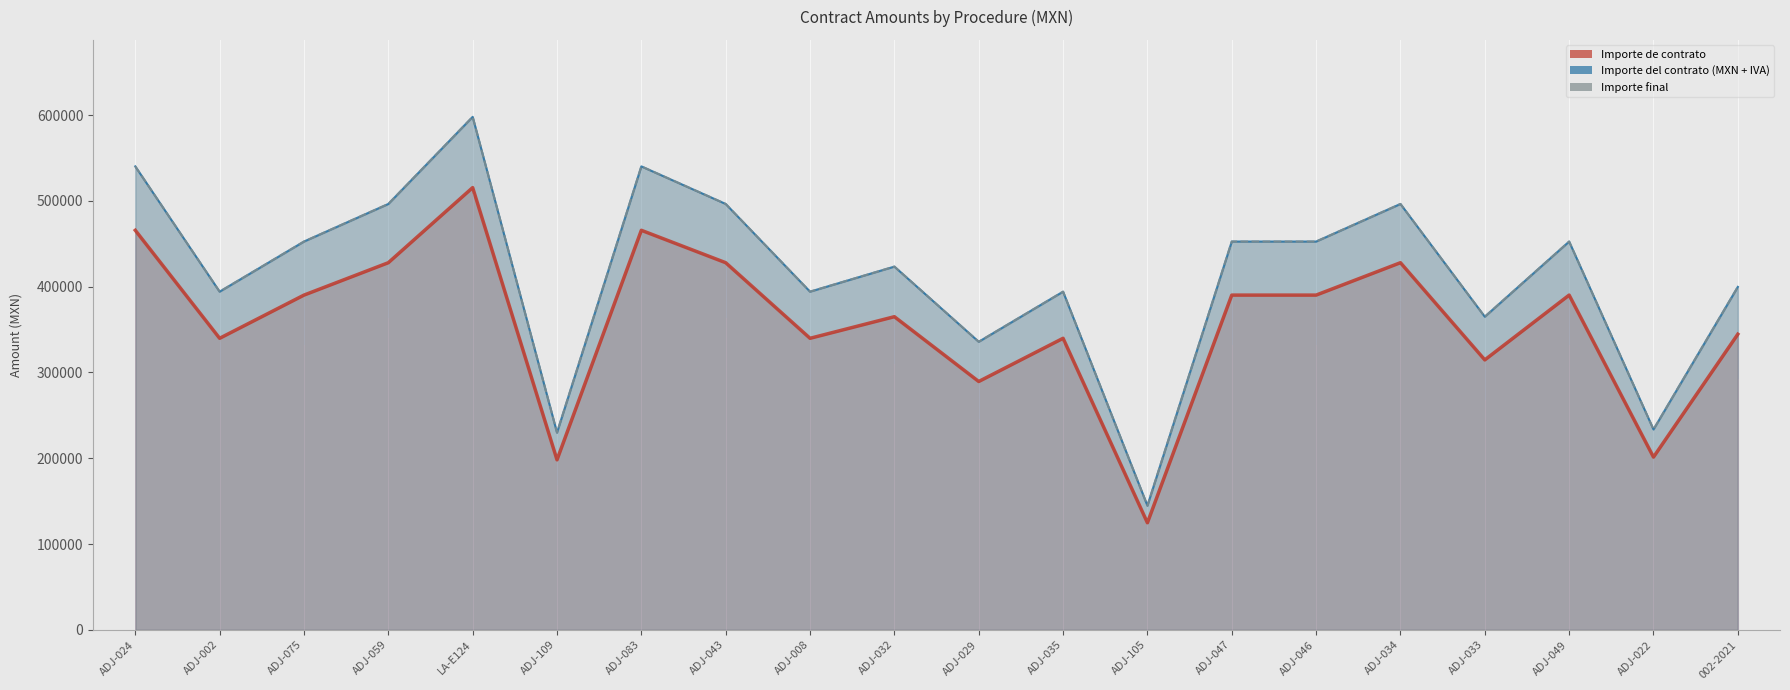

At which category does Importe final reach its first local valley?

ADJ-002